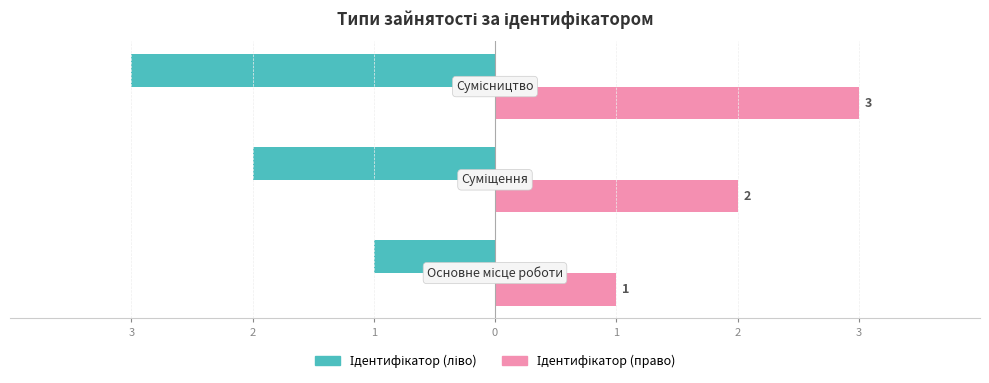

Count the Ідентифікатор (право) values in the range 1 to 3.

3